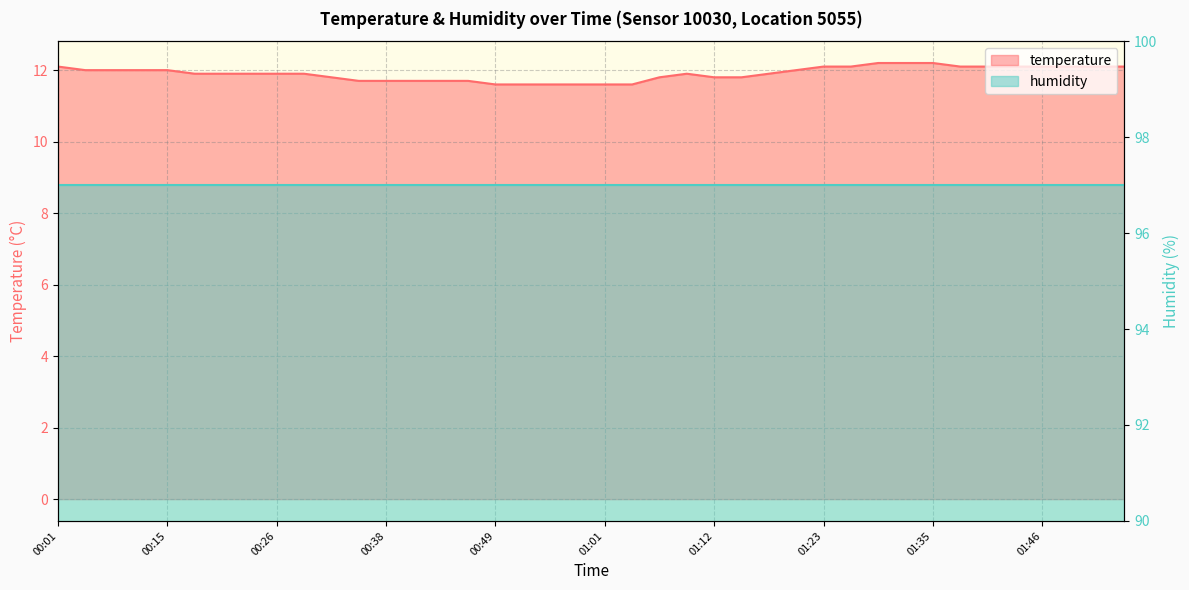

List the labels in order of value, smallest first.

00:49, 00:52, 00:55, 00:58, 01:01, 01:04, 00:35, 00:38, 00:41, 00:43, 00:46, 00:32, 01:06, 01:12, 01:14, 00:18, 00:21, 00:23, 00:26, 00:29, 01:09, 01:17, 00:03, 00:06, 00:12, 00:15, 01:20, 00:01, 01:23, 01:26, 01:37, 01:40, 01:43, 01:46, 01:49, 01:52, 01:55, 01:29, 01:32, 01:35